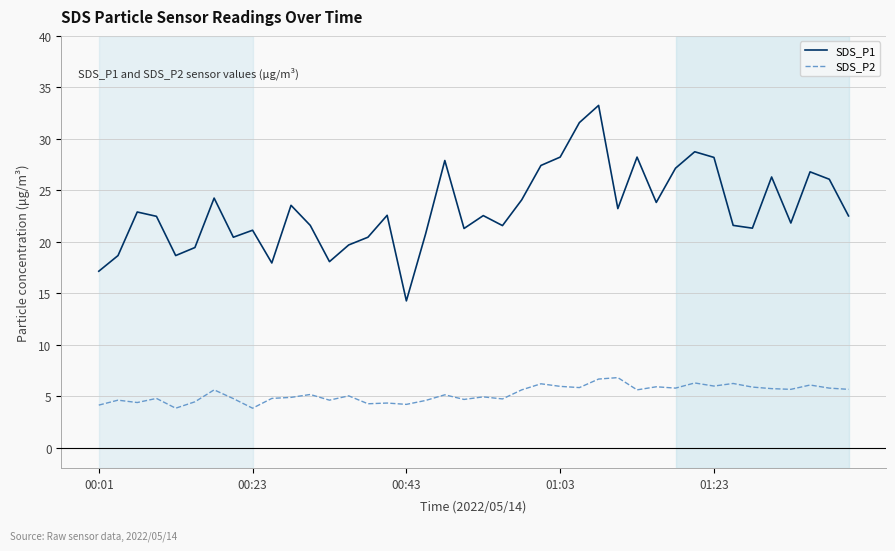

What is the smallest value displayed?

3.9